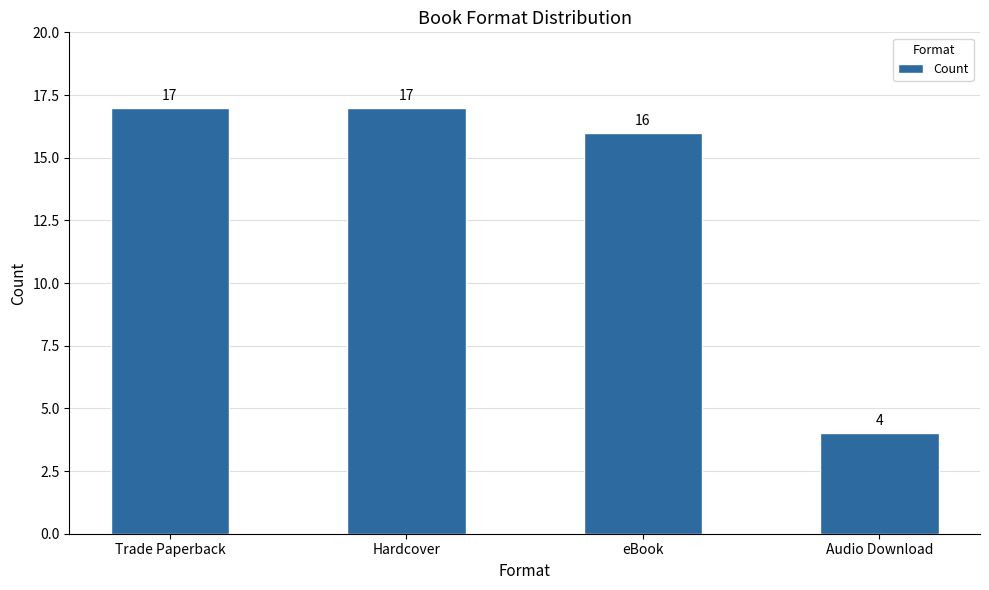

What is the maximum value shown in the chart?

17